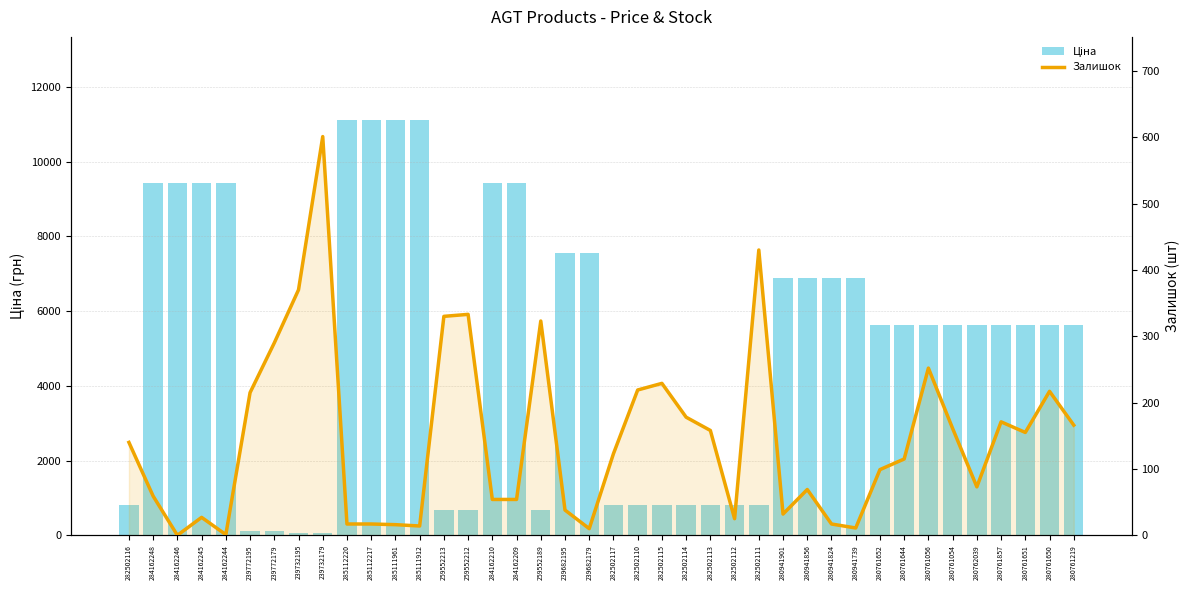

What is the value of the Залишок bar at the 2nd from the left?

59.0